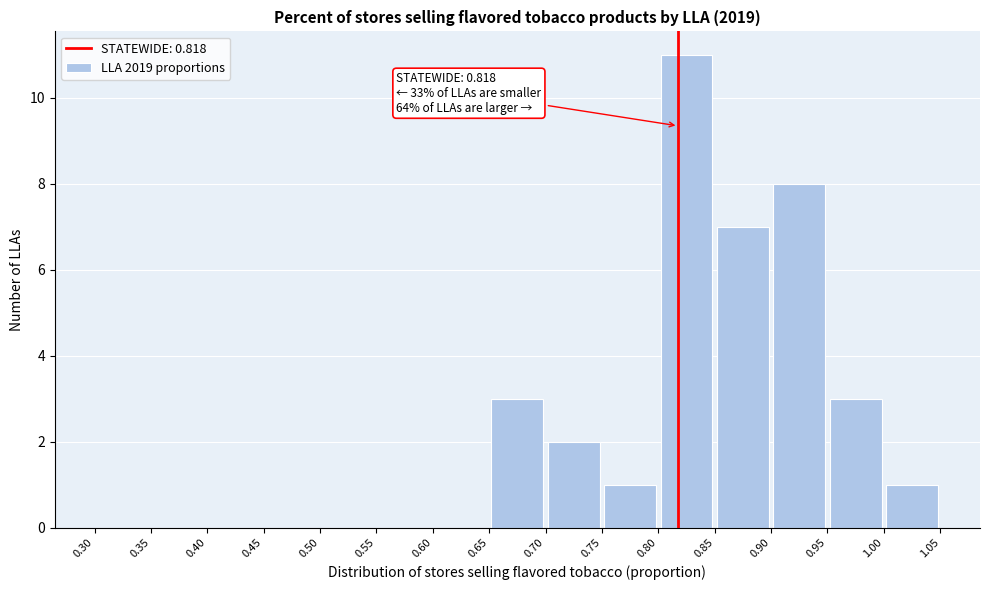

Which range on the x-axis has the tallest bar?

0.80 to 0.85